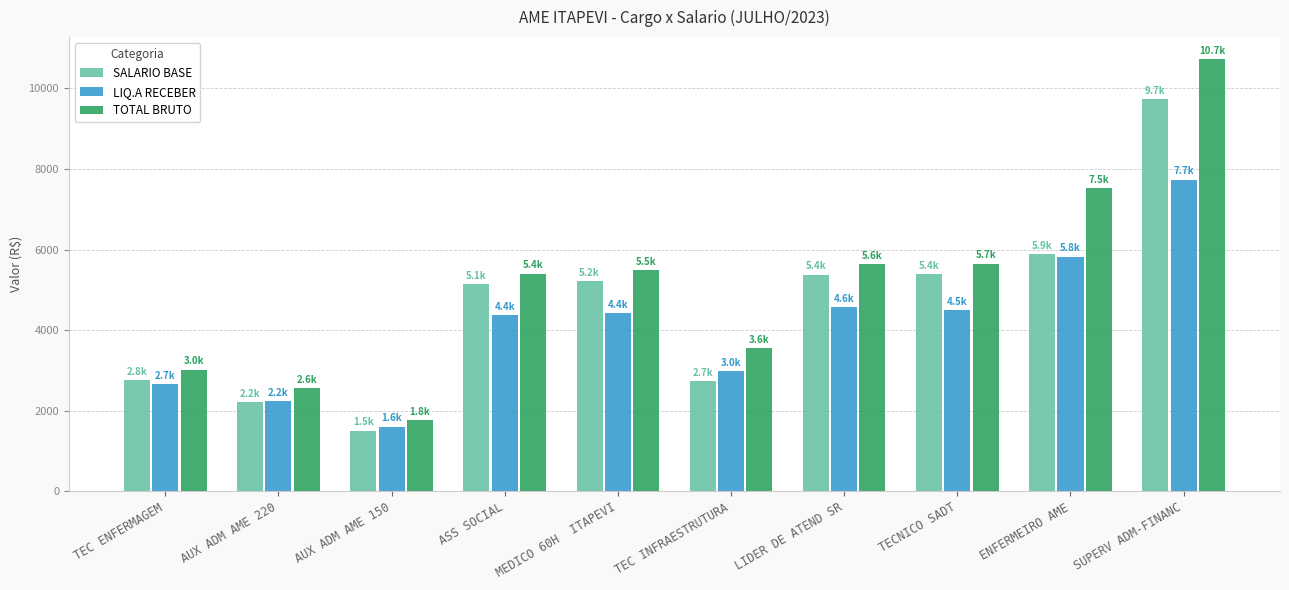

Read the TOTAL BRUTO value at LIDER DE ATEND SR.

5643.5